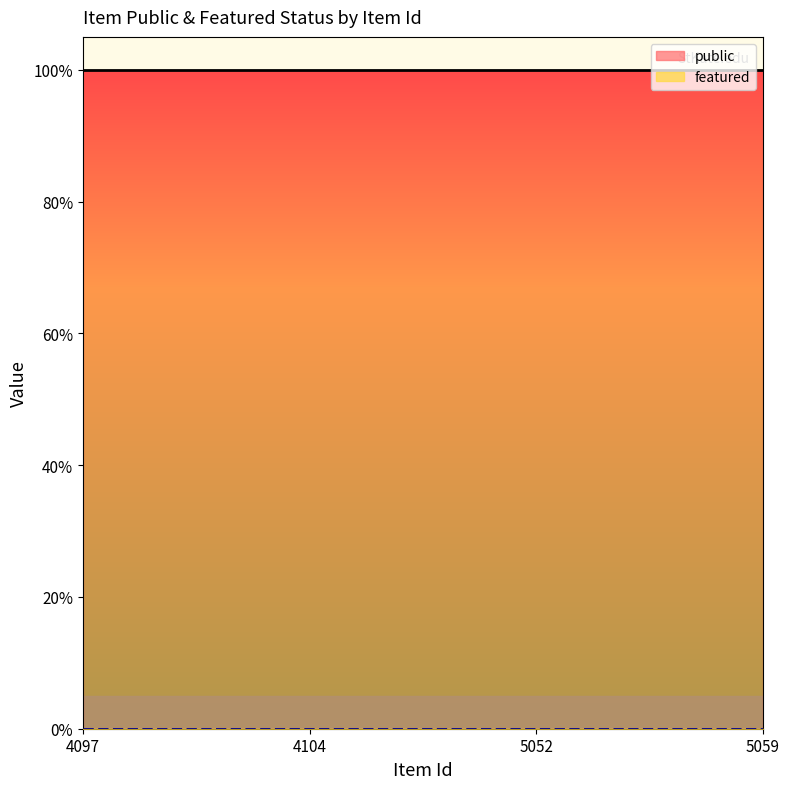

Reading right to left, list all the values displayed in this chart.

public: 1	1	1	1
featured: 0	0	0	0